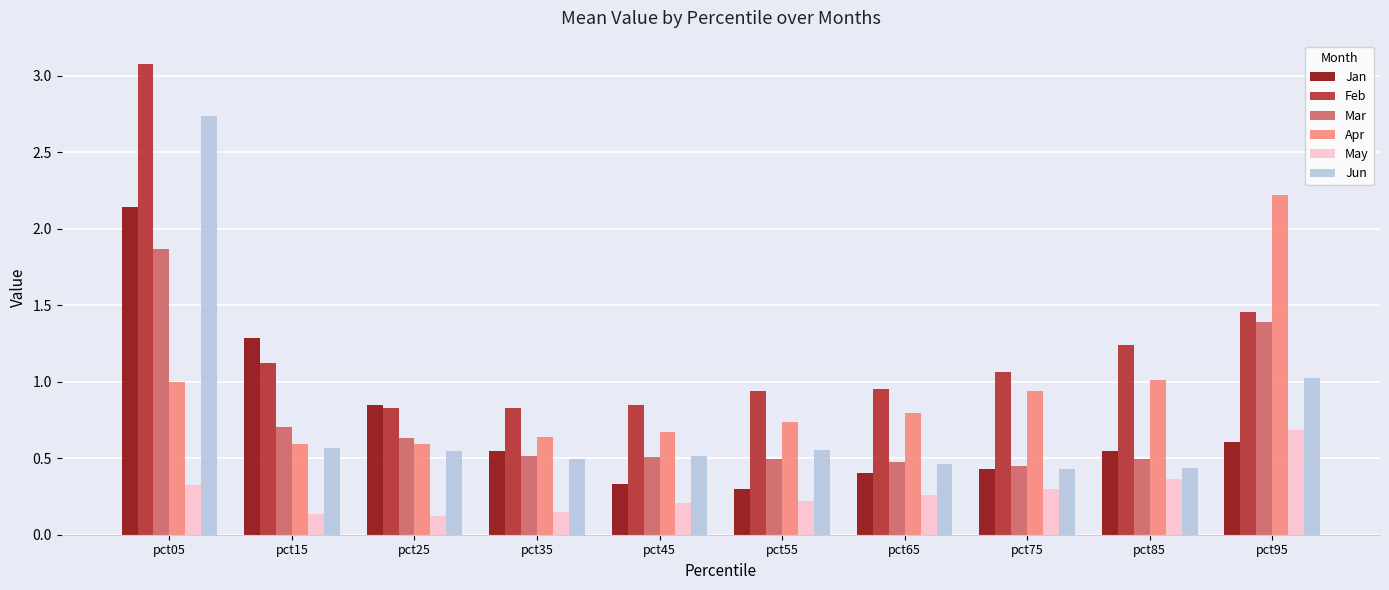

Which series has the largest total across all categories?

Feb